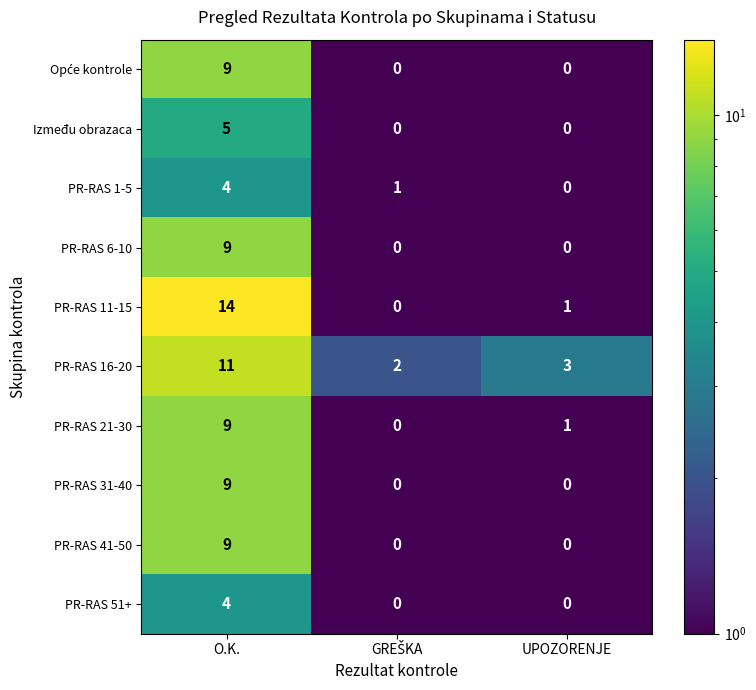

Which series has the largest range (max minus min)?

PR-RAS 11-15